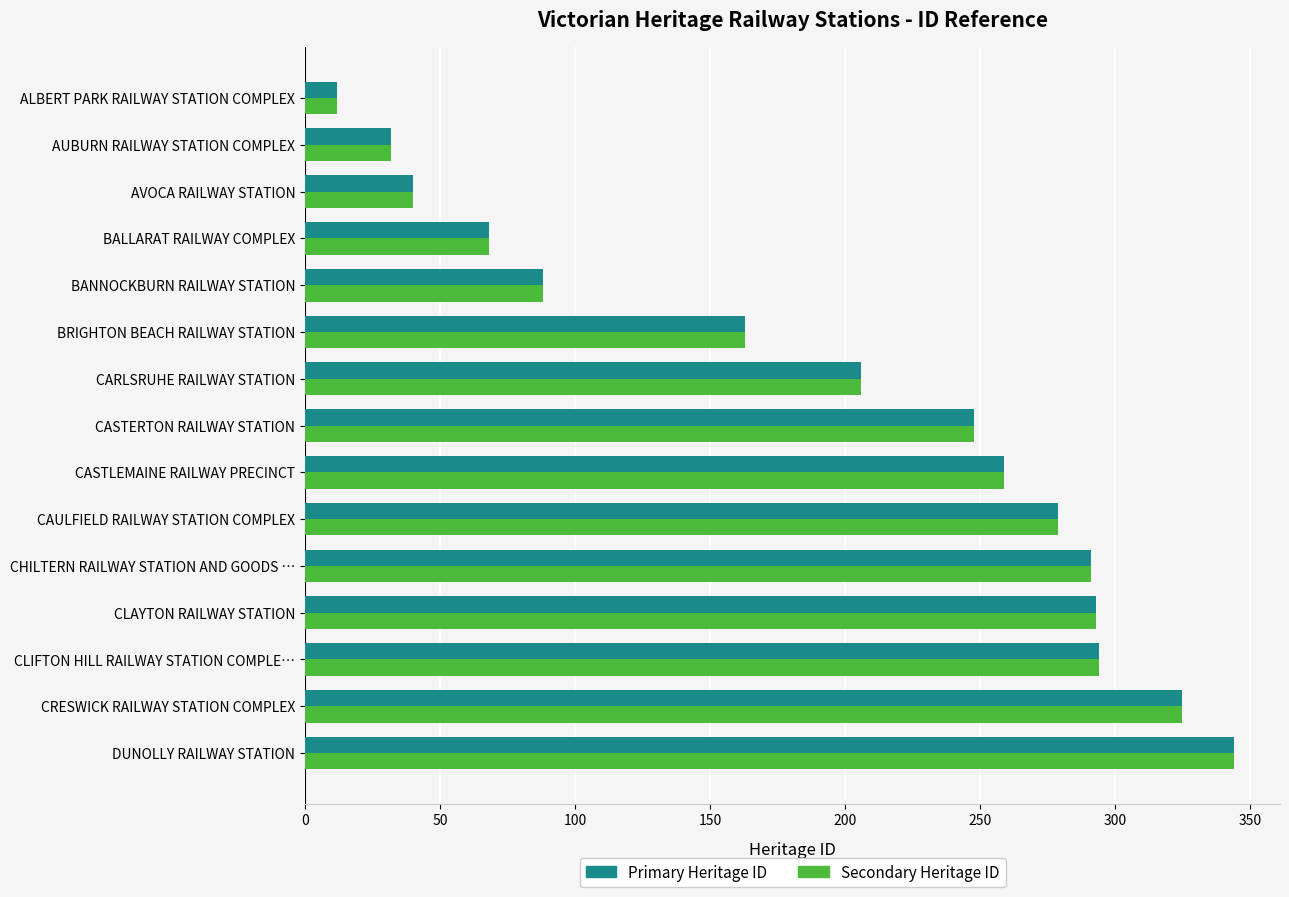

How many data points does each series have?

15